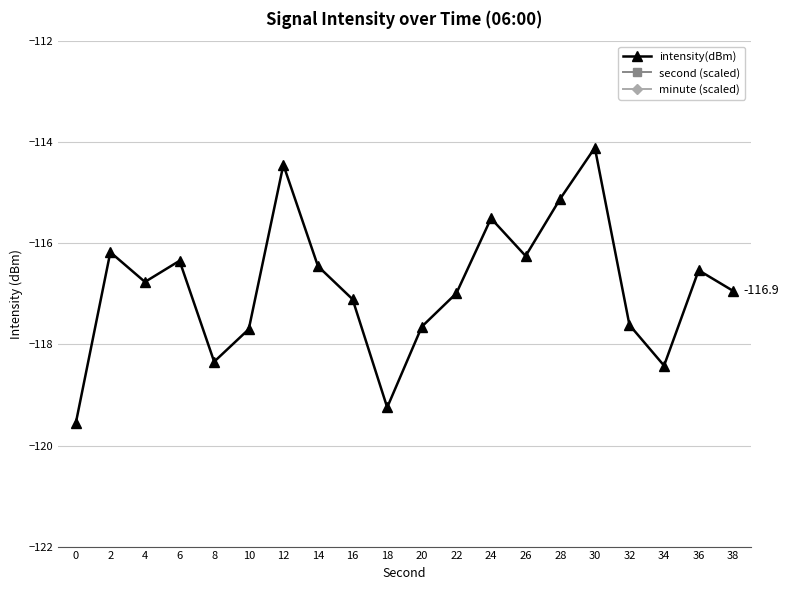

Which series has the largest total across all categories?

intensity(dBm)